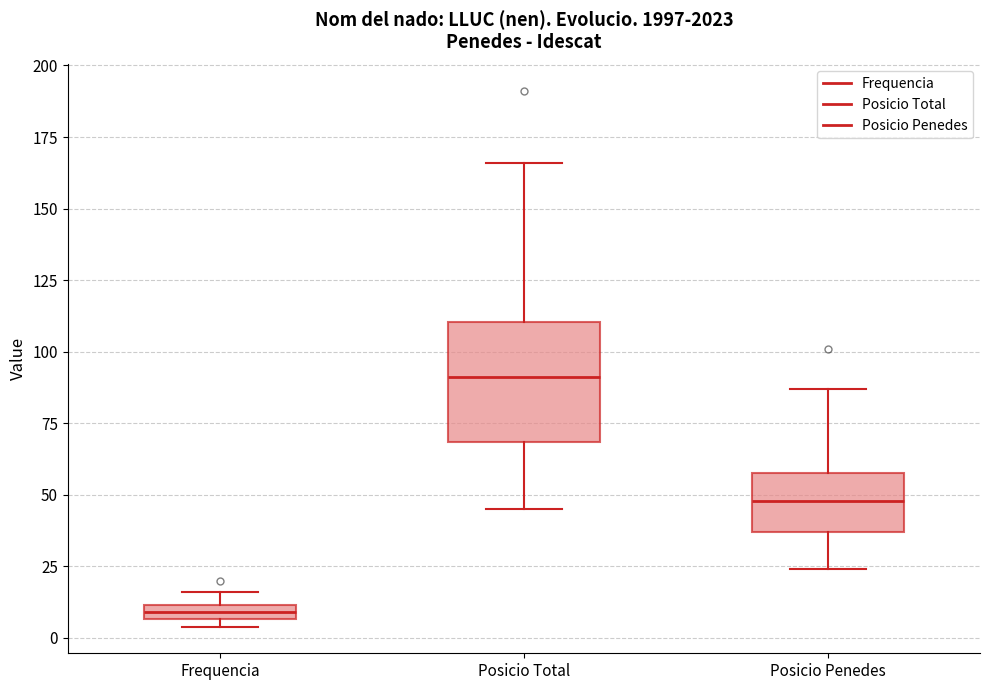

Where is the lower edge of the box for Posicio Penedes on the y-axis? The values are not printed on the chart, so give them approximately, as read against the axis.

35